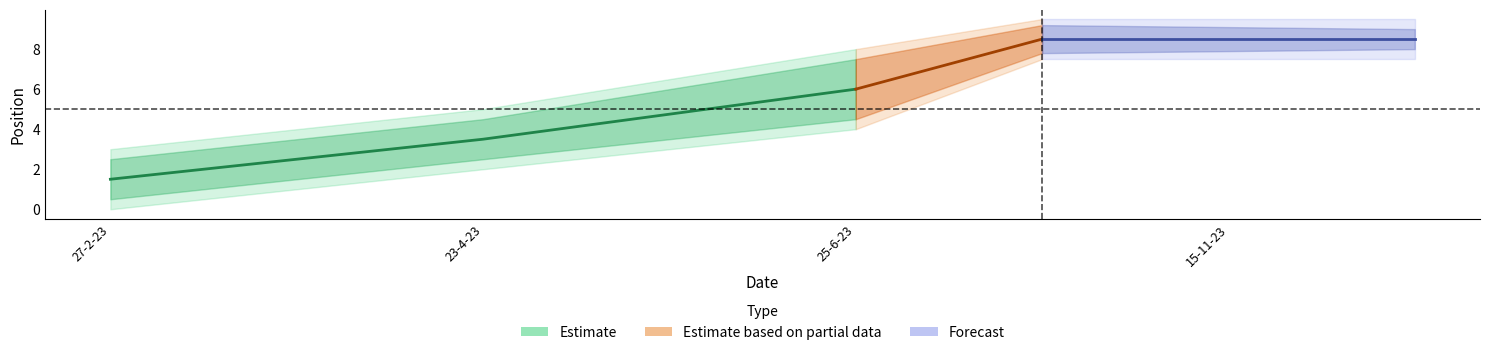

At which category does the chart reach its peak across all series?

15-11-23